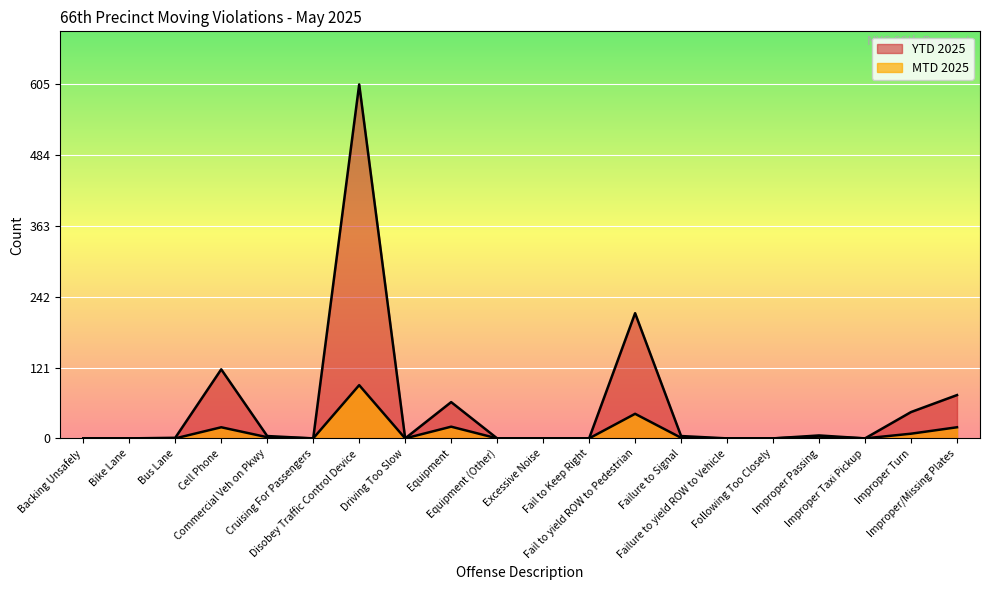

How many categories are shown in the chart?

20